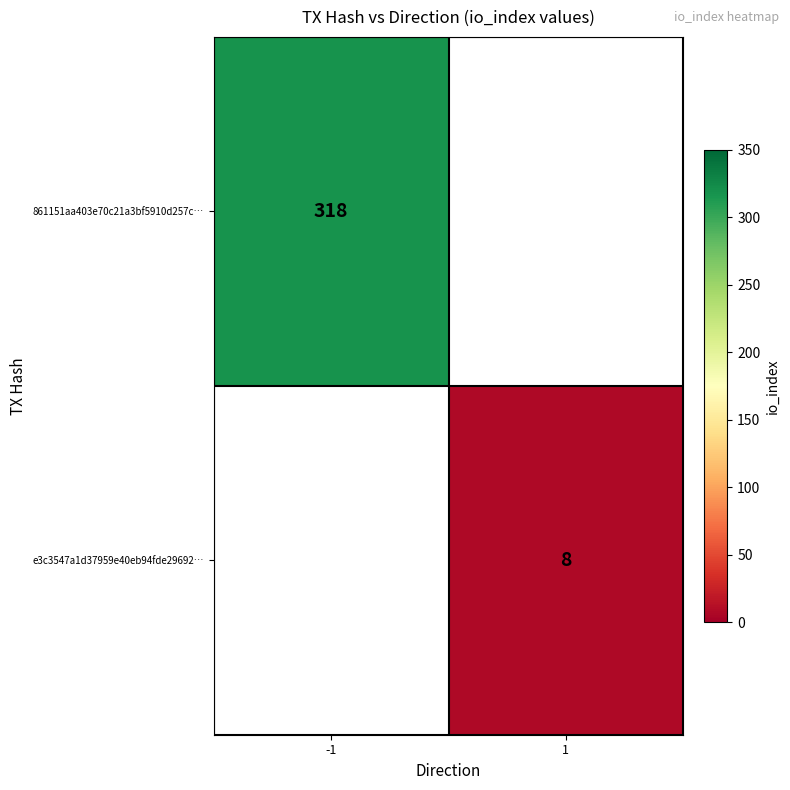

Is the value of 861151aa403e70c21a3bf5910d257c… at -1 greater than the value of e3c3547a1d37959e40eb94fde29692… at 1?

Yes